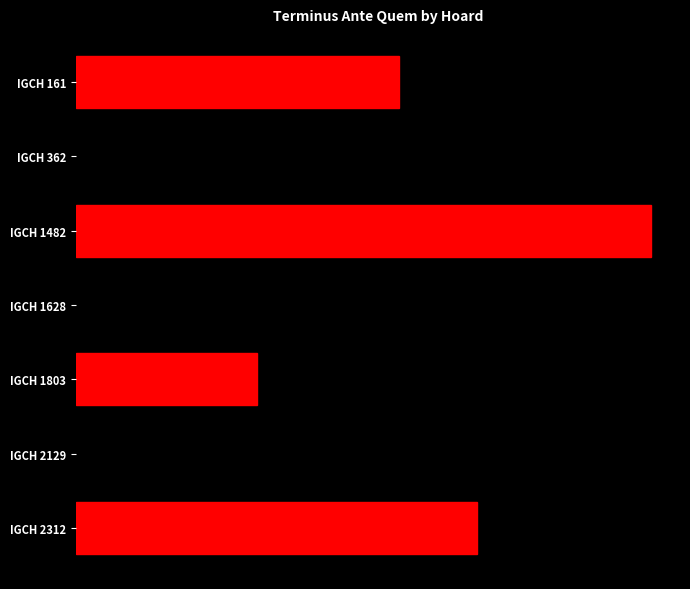

Are the bars horizontal?

Yes